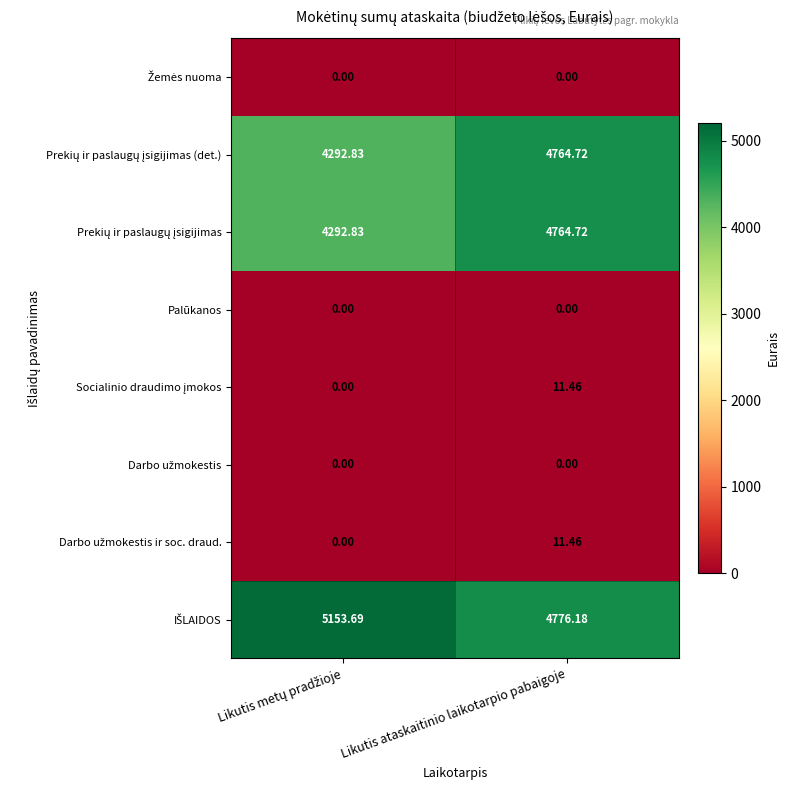

At which category is the sum across all series the highest?

Likutis ataskaitinio laikotarpio pabaigoje